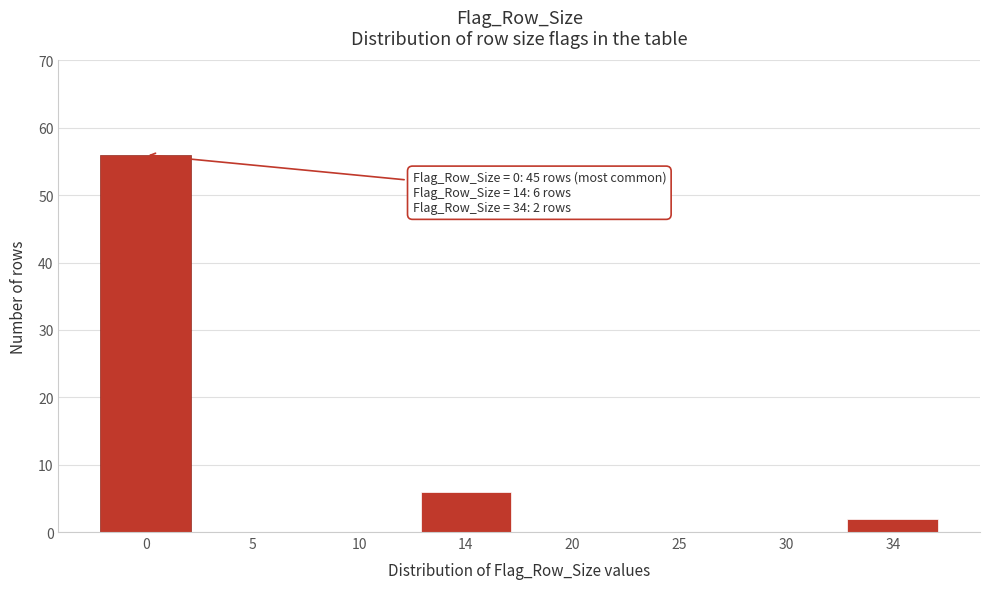

Reading right to left, what are all the values shown in this chart?

34=2	30=0	25=0	20=0	14=6	10=0	5=0	0=56